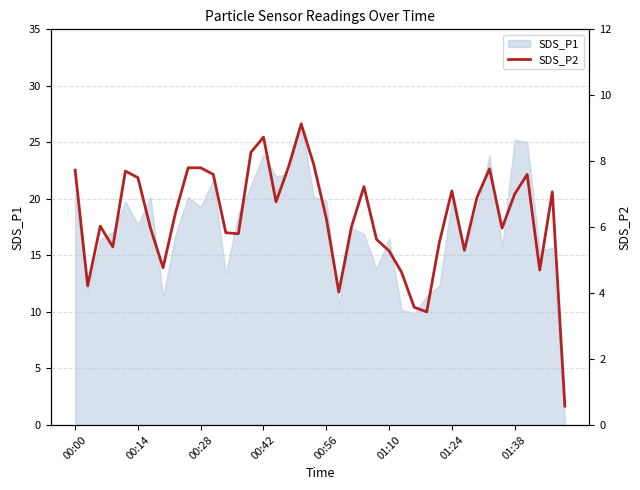

What is the difference between the maximum and second lowest values?

5.7